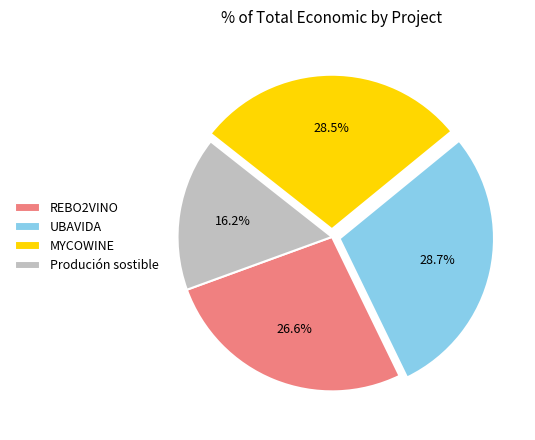

How many segments does this pie chart have?

4